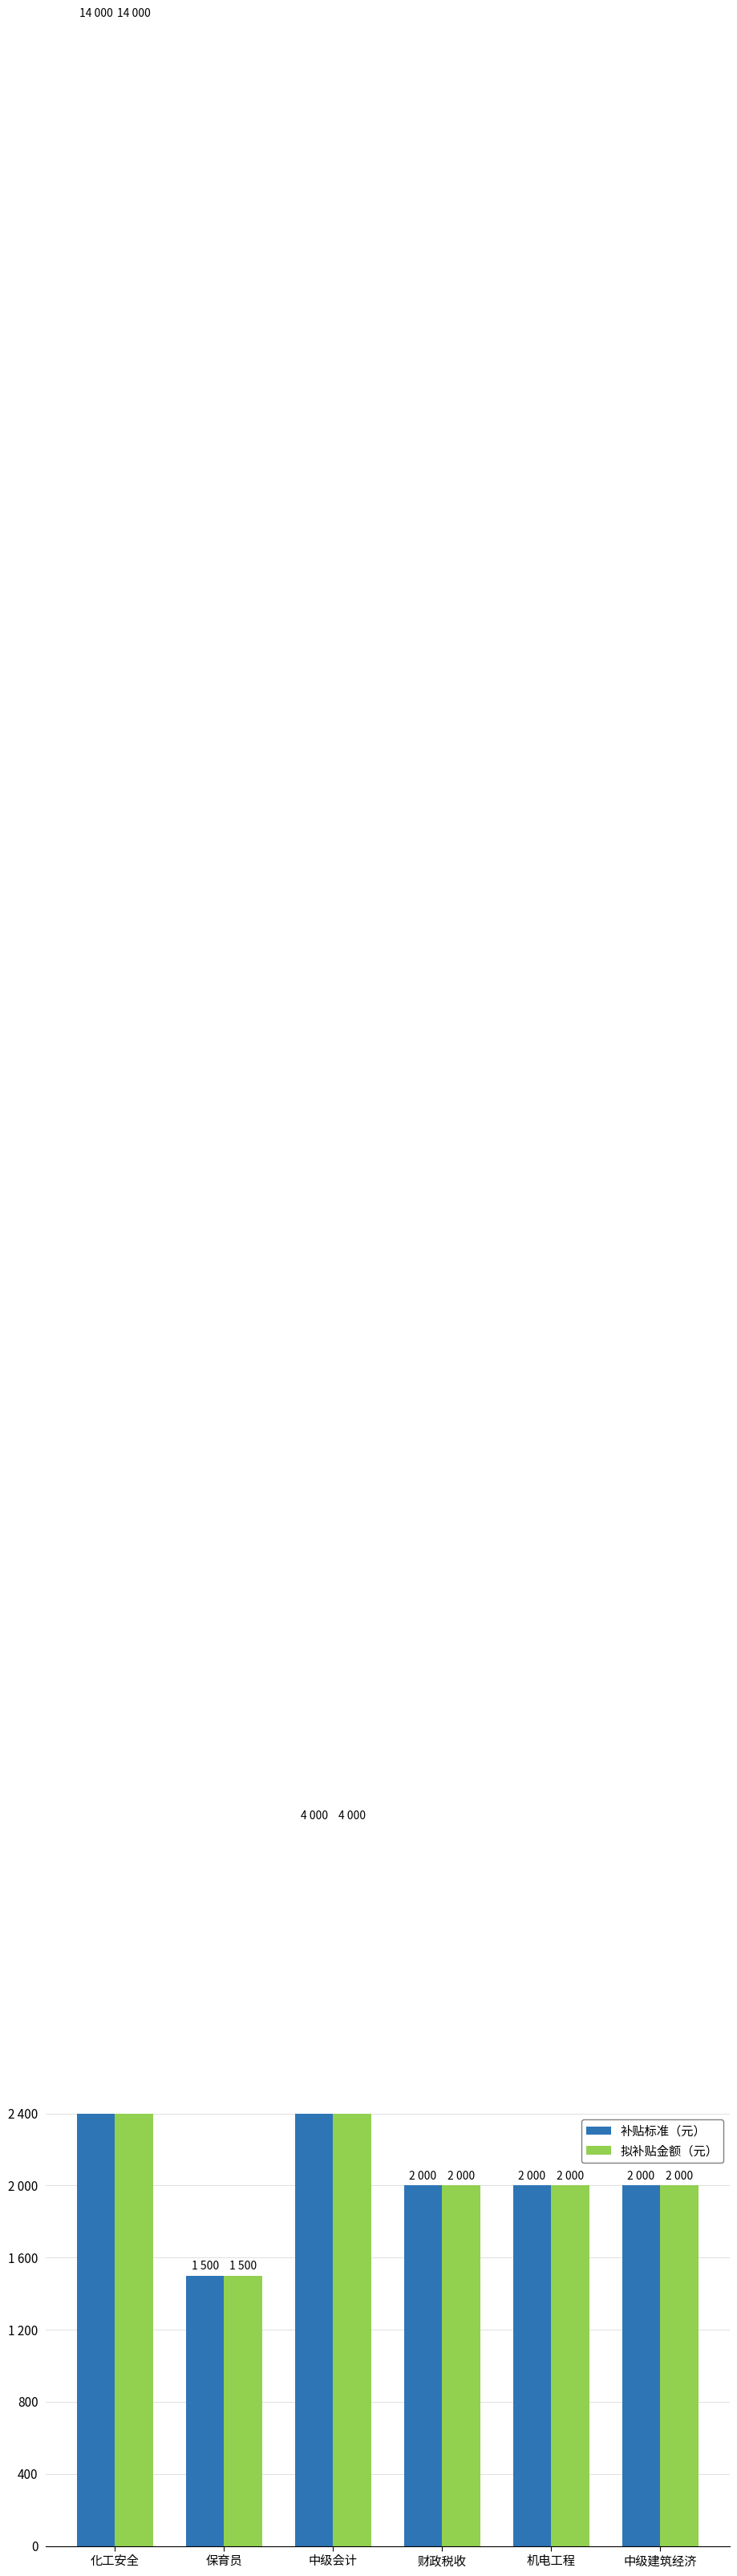

Which has a higher value, 机电工程 or 中级建筑经济?

机电工程